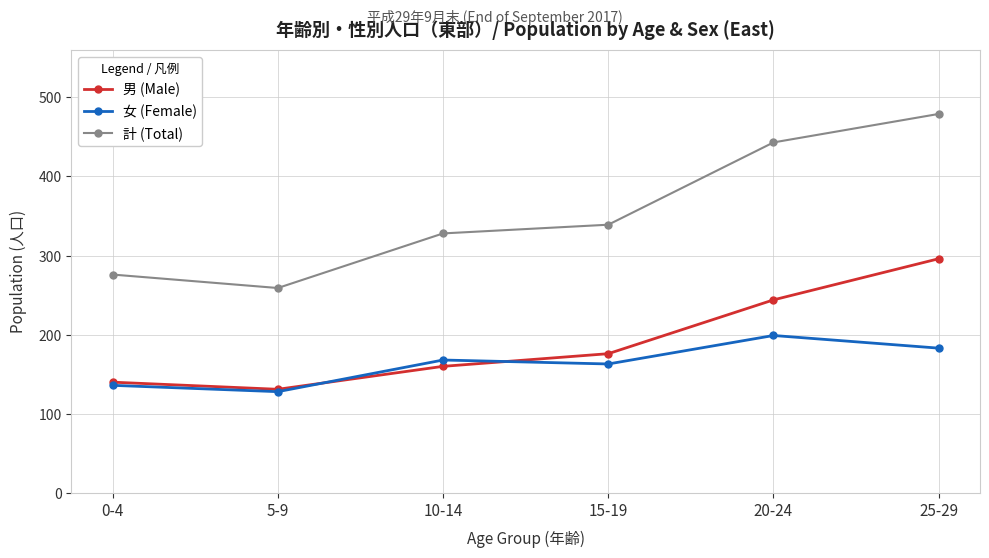

True or false: 計 (Total) and 男 (Male) intersect in this chart.

False